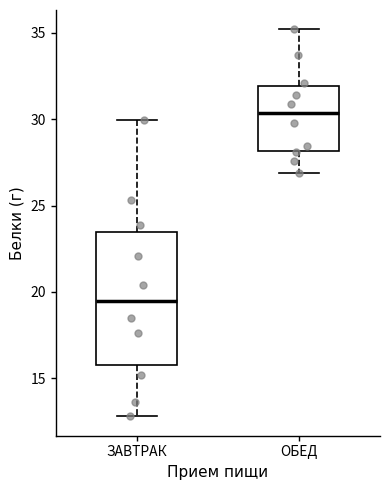

Reading left to right, read every box against the y-axis: the position of its median line, the range the box covers, and the ends of its whiskers. The values are not printed on the chart, so give them approximately, as read against the axis.

ЗАВТРАК: median 19.5, box 16.0 to 23.5, whiskers 13.0 to 30.0
ОБЕД: median 30.5, box 28.0 to 32.0, whiskers 27.0 to 35.0